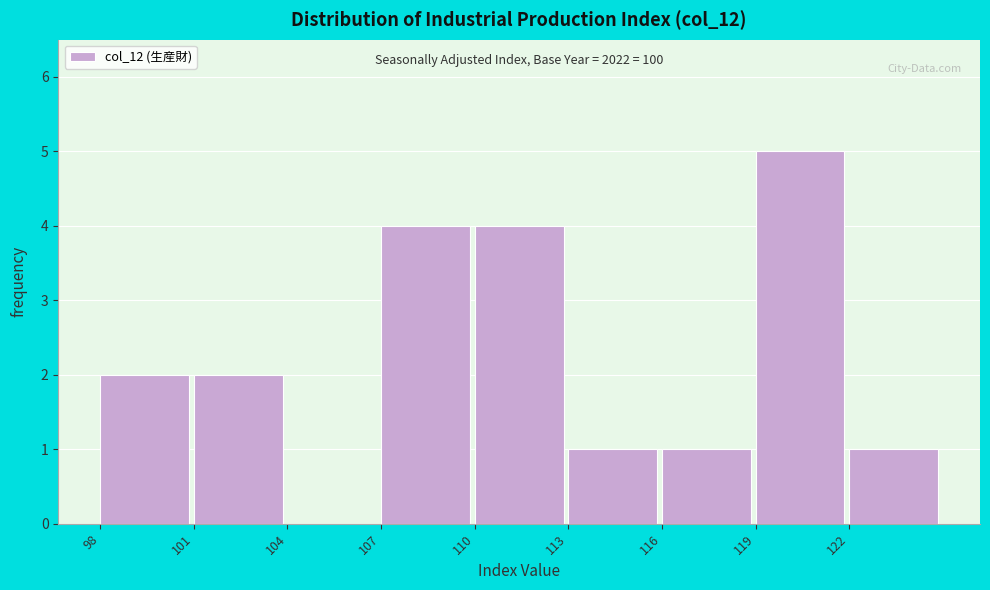

Over which range of the x-axis is the bar tallest?

119 to 122